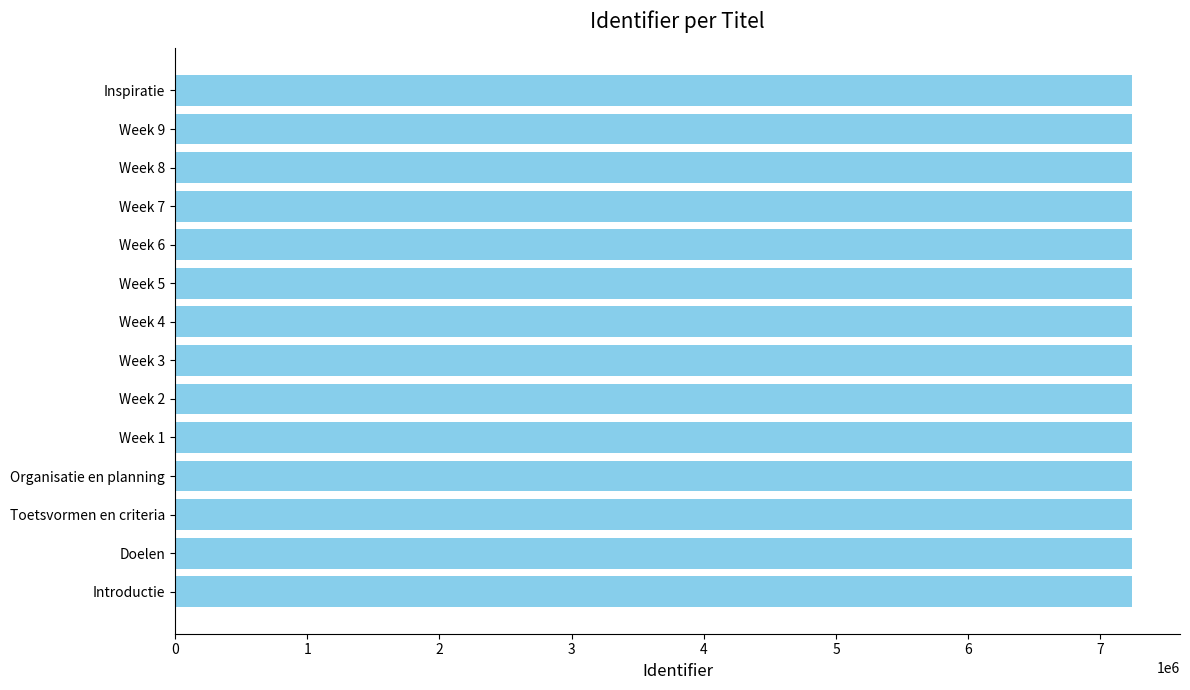

Approximately how many times larger is the value at Doelen compared to Week 4?

1.0